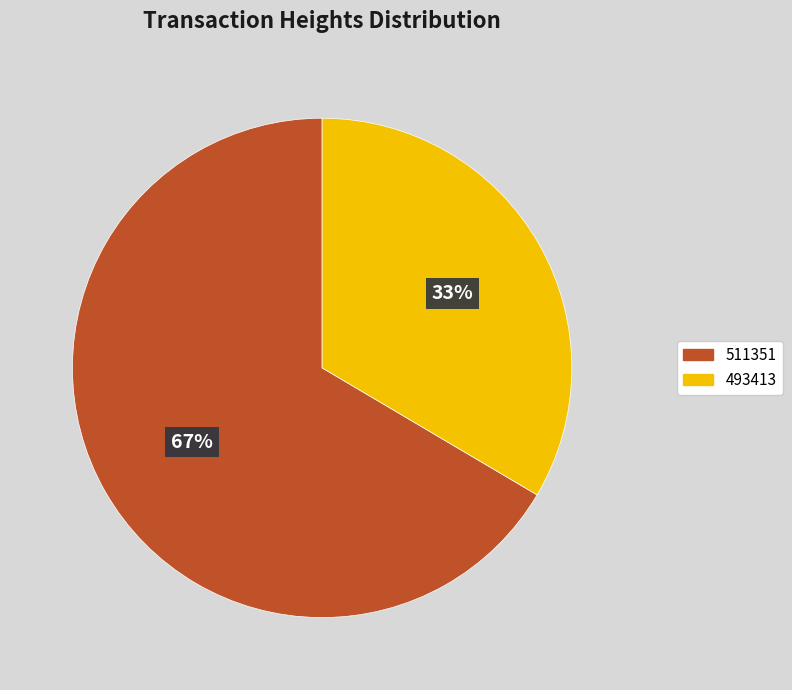

Which has a higher value, 493413 or 511351?

511351